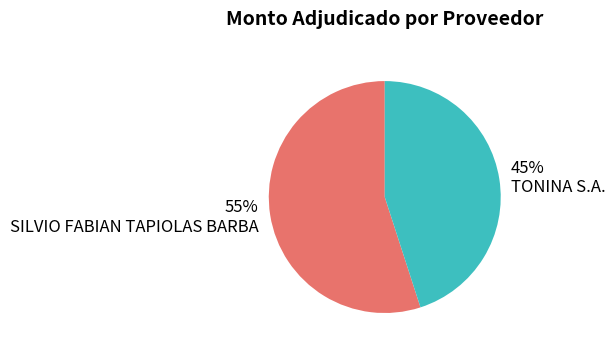

Between TONINA S.A. and SILVIO FABIAN TAPIOLAS BARBA, which is larger?

SILVIO FABIAN TAPIOLAS BARBA